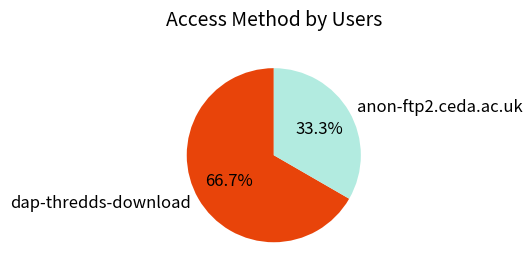

What is the total percentage of dap-thredds-download and anon-ftp2.ceda.ac.uk?

100.0%